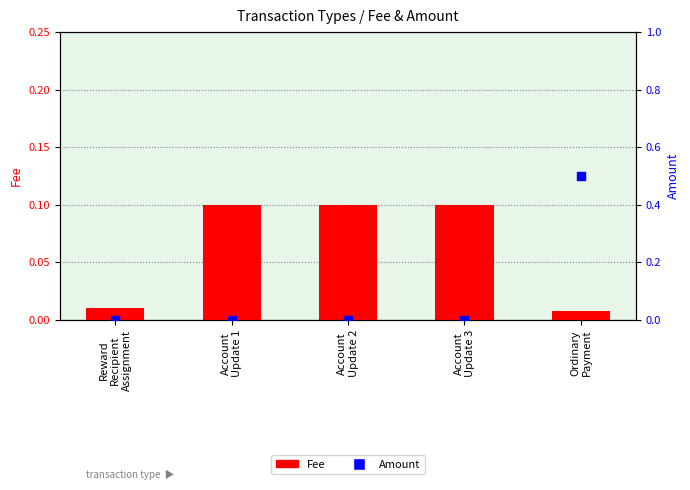

Which series has the largest total across all categories?

Amount